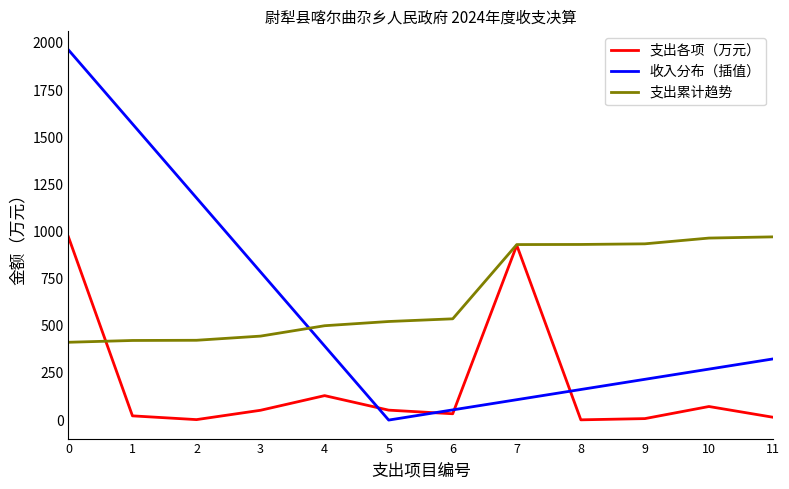

List the labels in order of 收入分布（插值） value, largest first.

0, 1, 2, 3, 4, 11, 10, 9, 8, 7, 6, 5